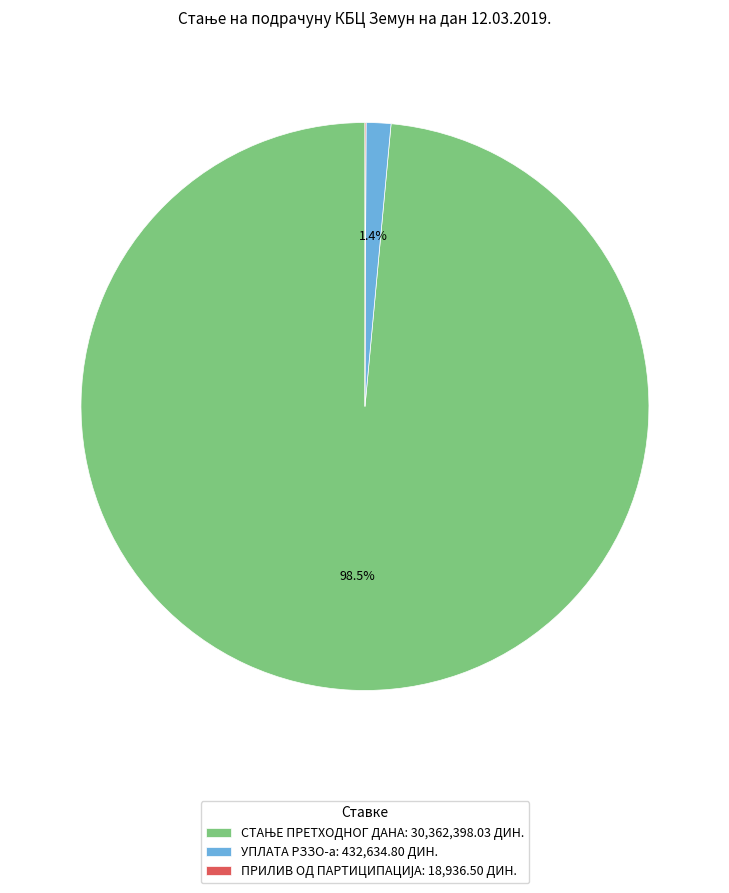

Is there a majority slice in this chart?

Yes